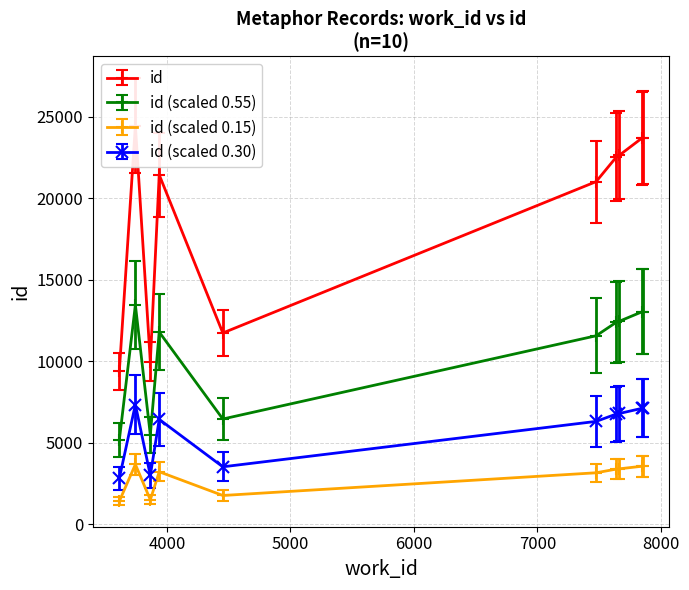

True or false: work_id and id cross at least once.

False